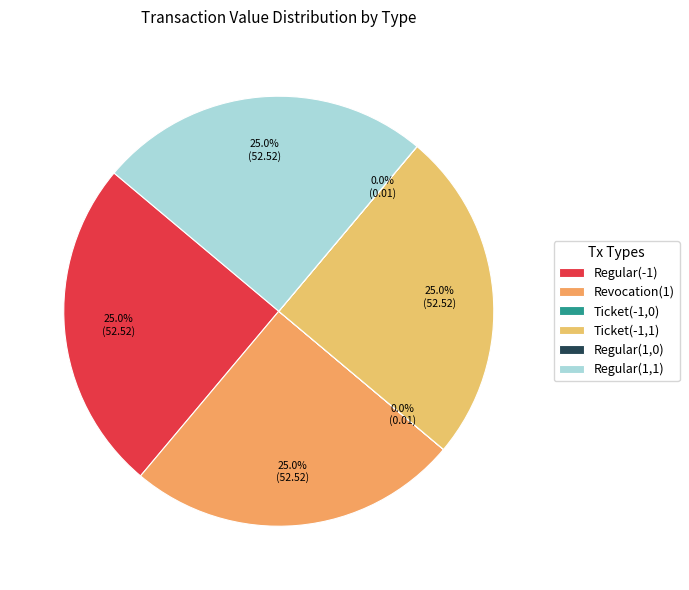

Is it true that Regular(1,0) is 0% of the pie?

True